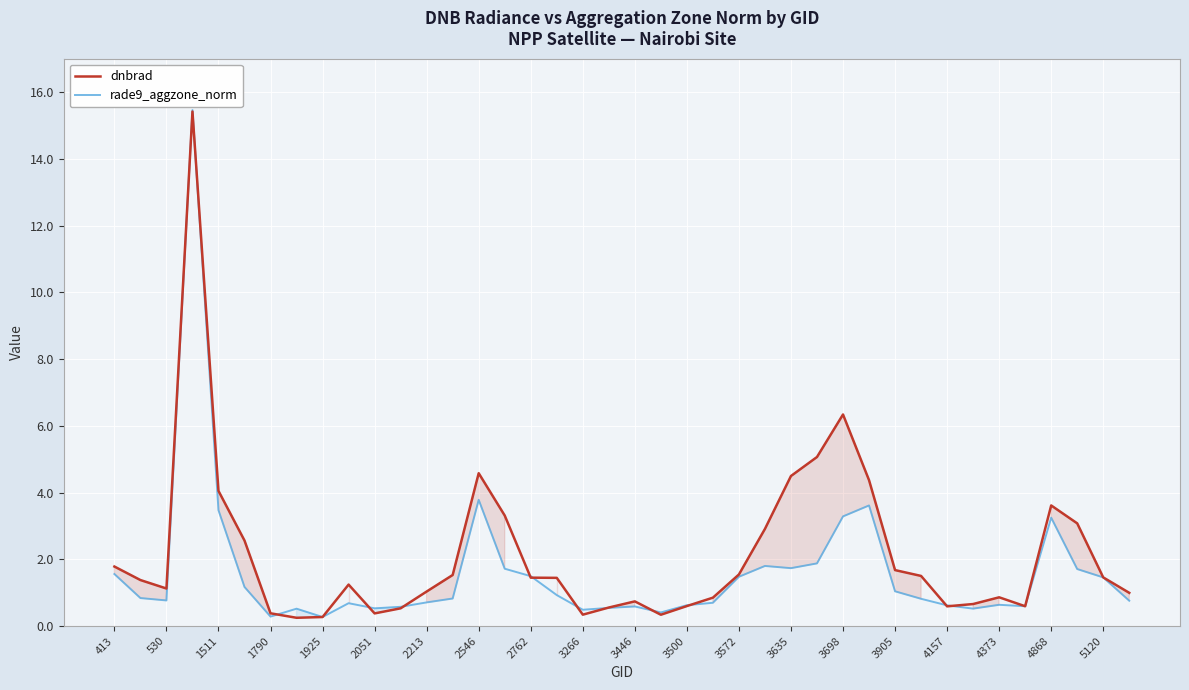

What is the highest value of the dnbrad series?

15.4